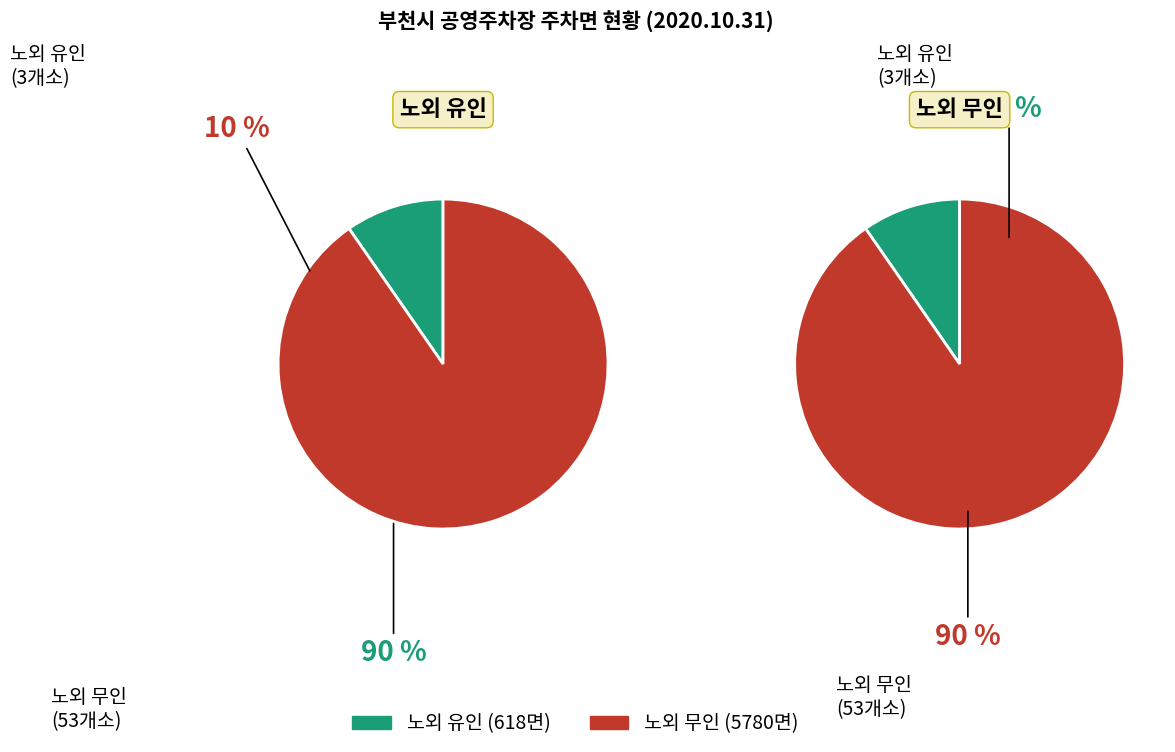

Is there any slice that represents more than half of the pie?

Yes